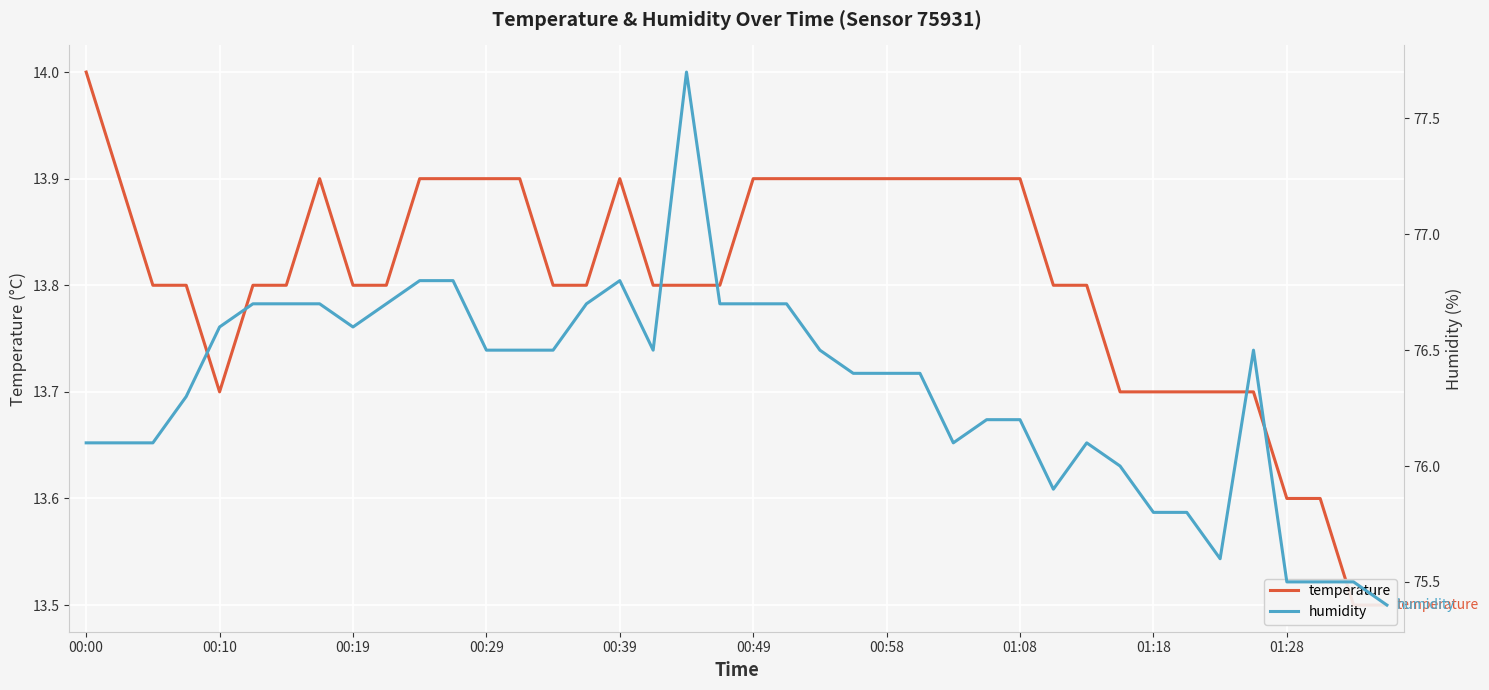

True or false: humidity has more than 0 interior local peaks.

True